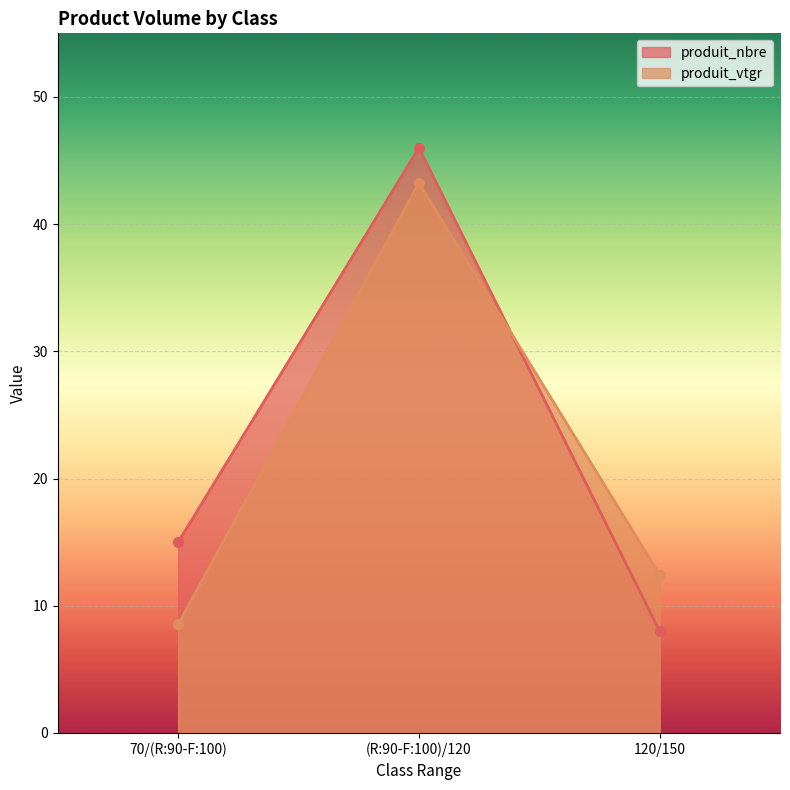

Is the value of produit_vtgr at 120/150 greater than the value of produit_nbre at 70/(R:90-F:100)?

No